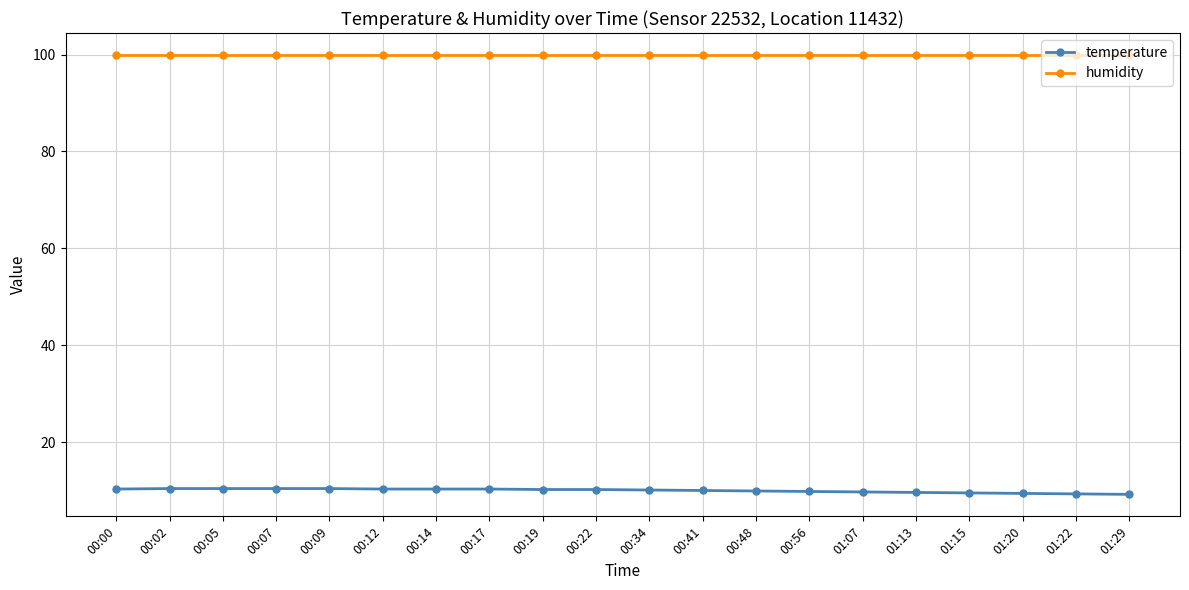

What is the sum of all humidity values?

1998.0